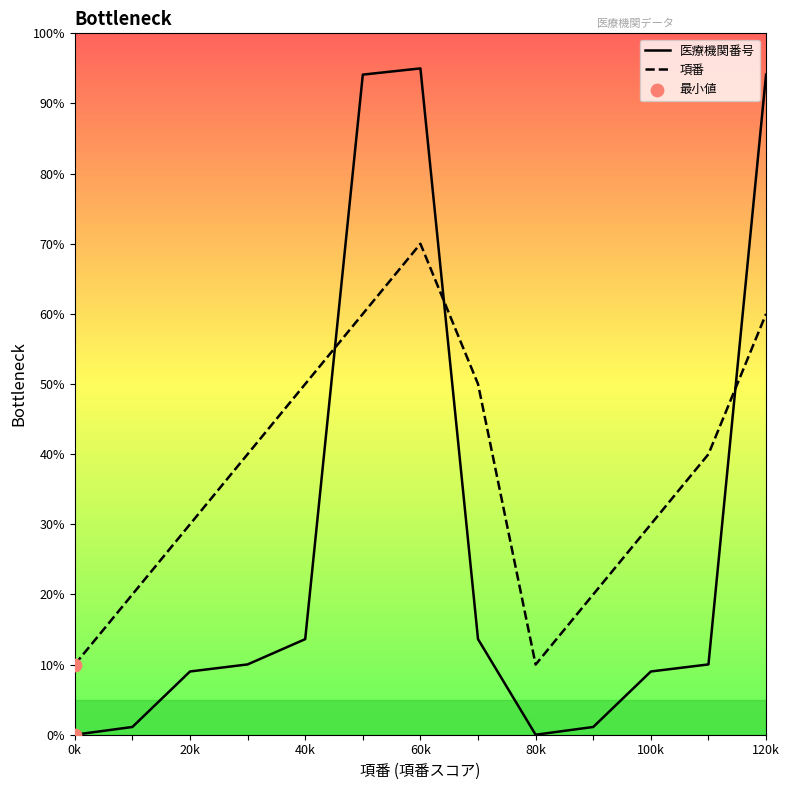

What are all the series names shown in the legend?

医療機関番号, 項番